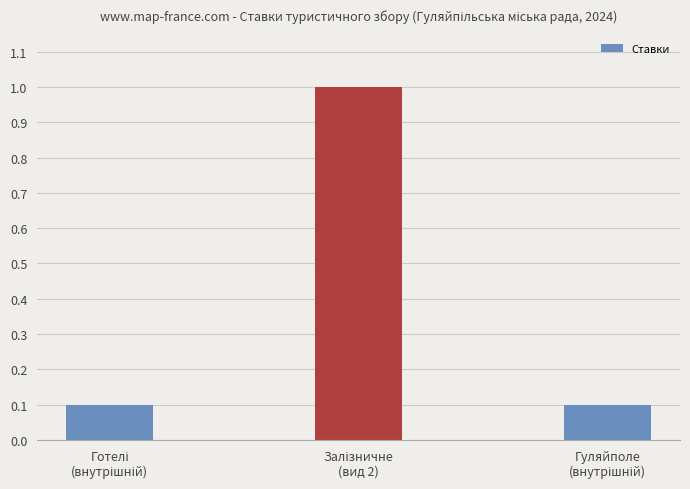

What is the value of the 1st bar from the left?

0.1